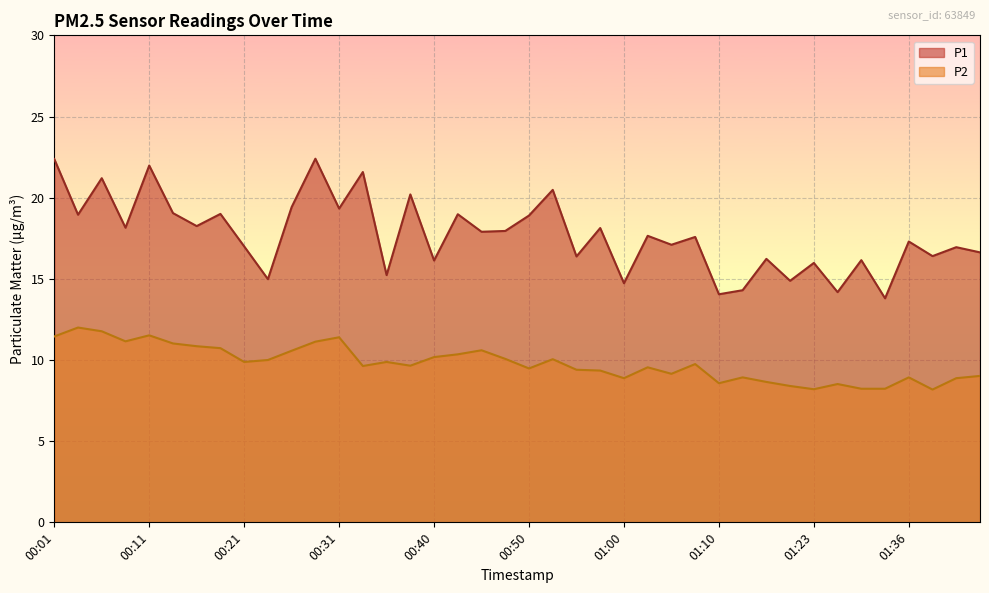

Which label corresponds to the smallest value in the chart?

01:50